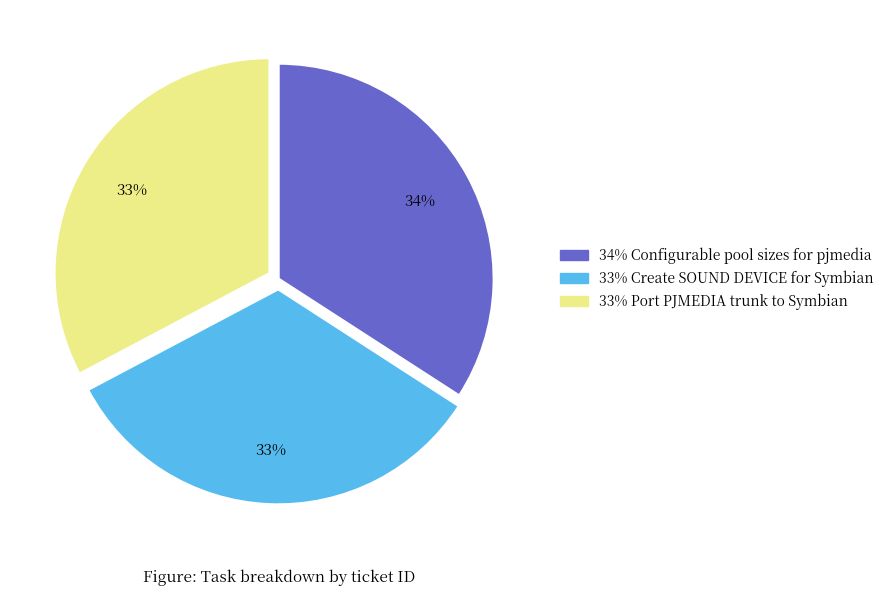

Is there any slice that represents more than half of the pie?

No